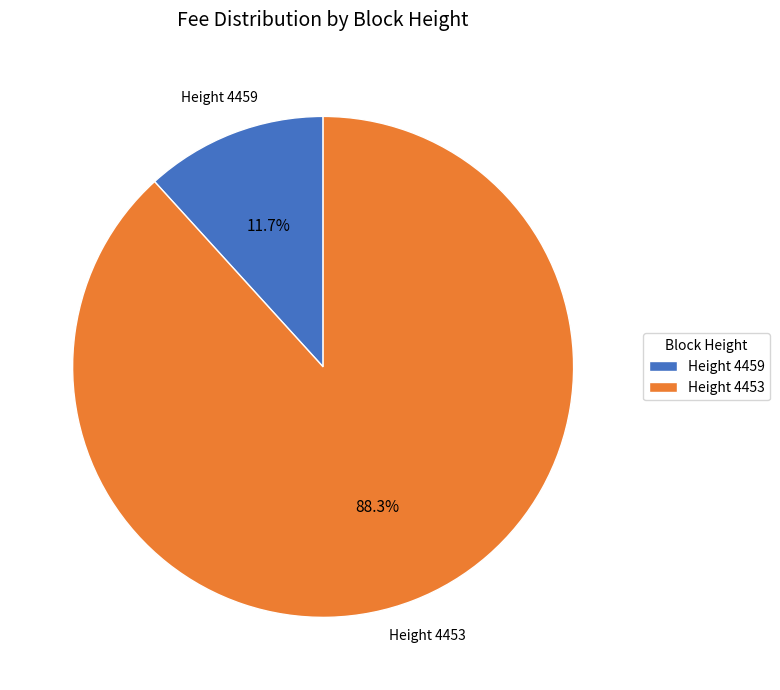

Is there any slice that represents more than half of the pie?

Yes